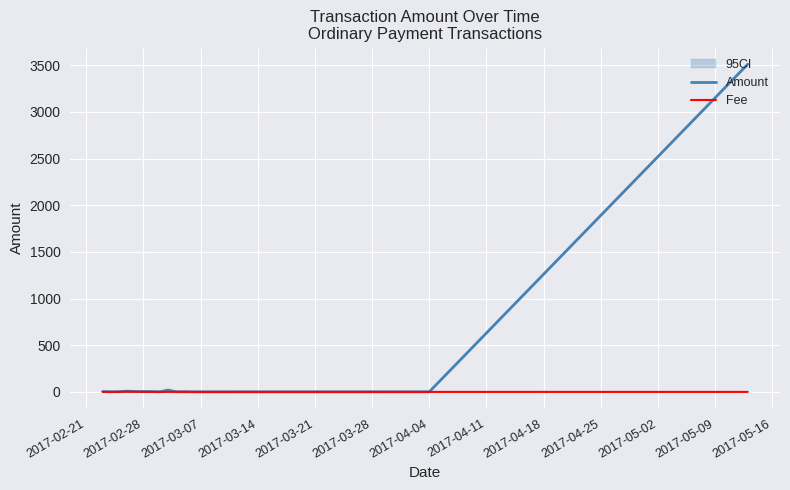

Between 2017-05-16 and 2017-05-09, which is larger?

2017-05-16